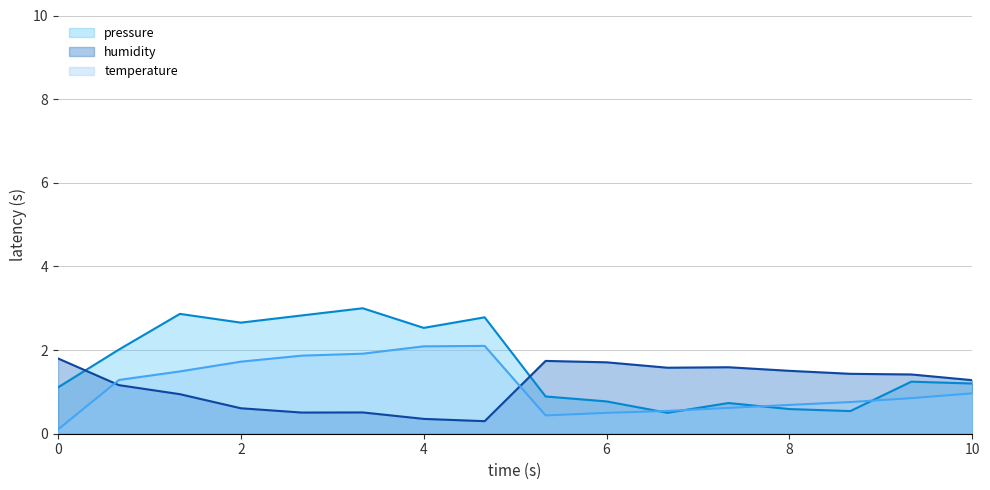

Is it true that temperature equals 0.8 at 2?

False